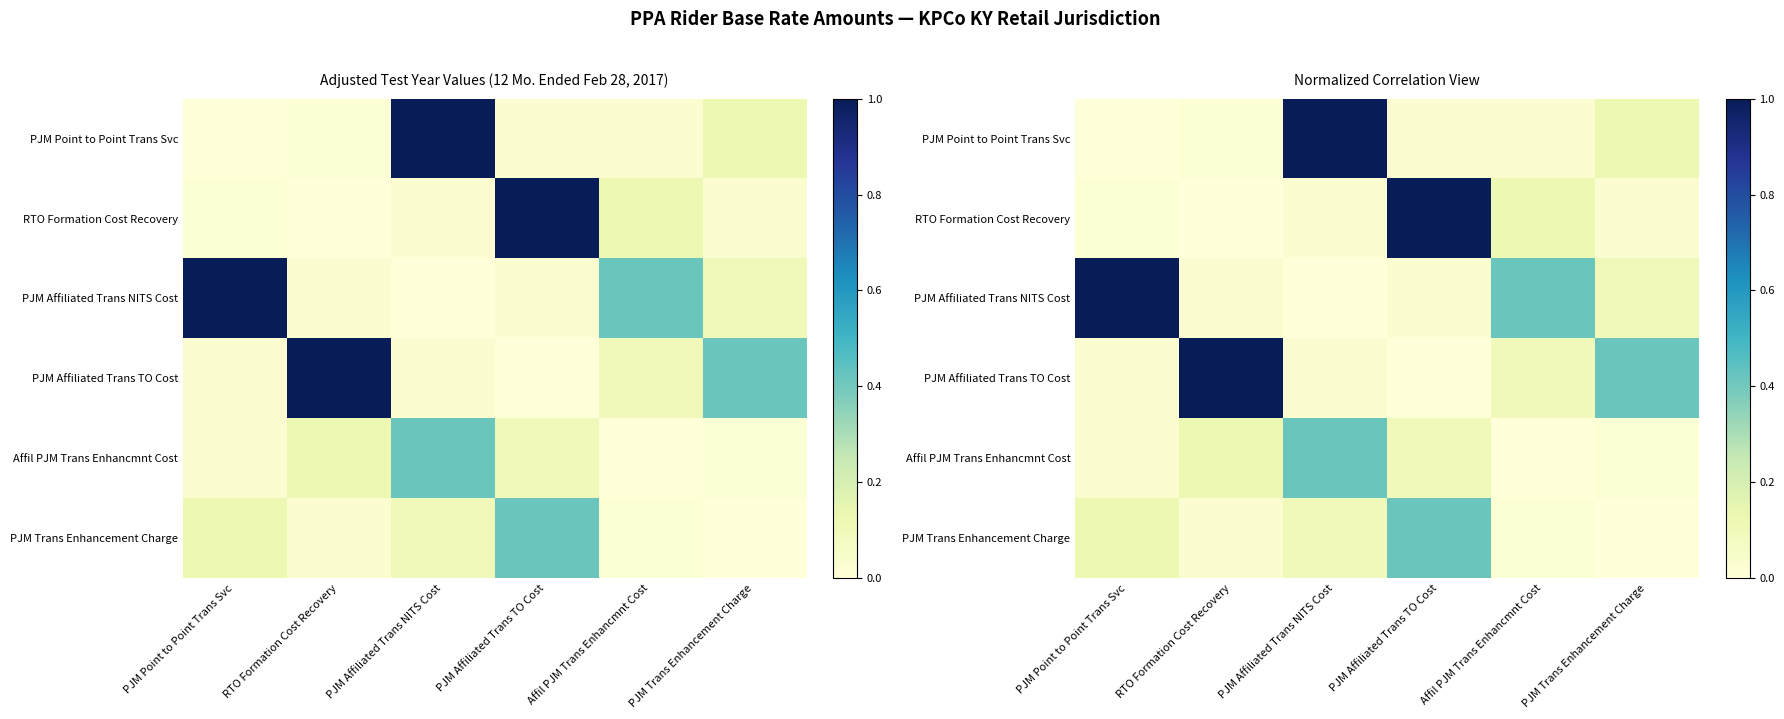

At PJM Affiliated Trans NITS Cost, list the series in order from largest to smallest.

PJM Point to Point Trans Svc, Affil PJM Trans Enhancmnt Cost, PJM Trans Enhancement Charge, PJM Affiliated Trans TO Cost, RTO Formation Cost Recovery, PJM Affiliated Trans NITS Cost